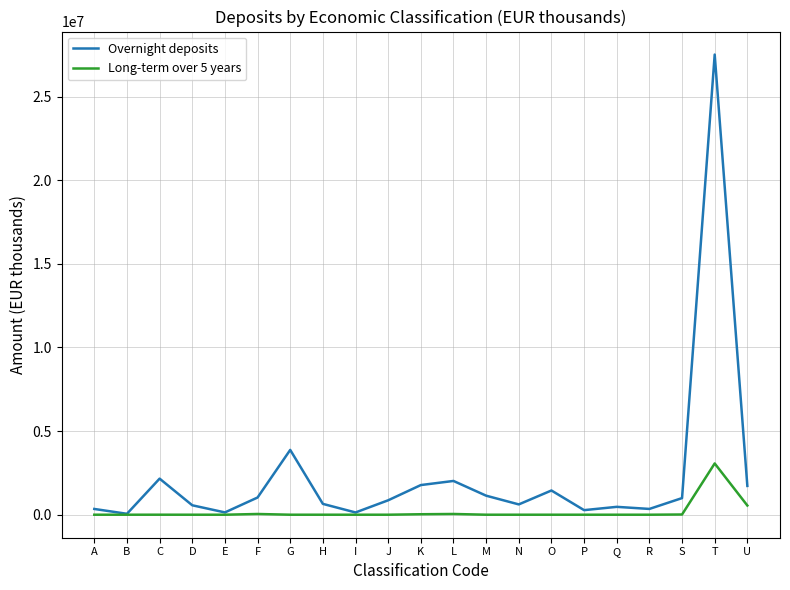

What value does the Long-term over 5 years series have at T?

3065915